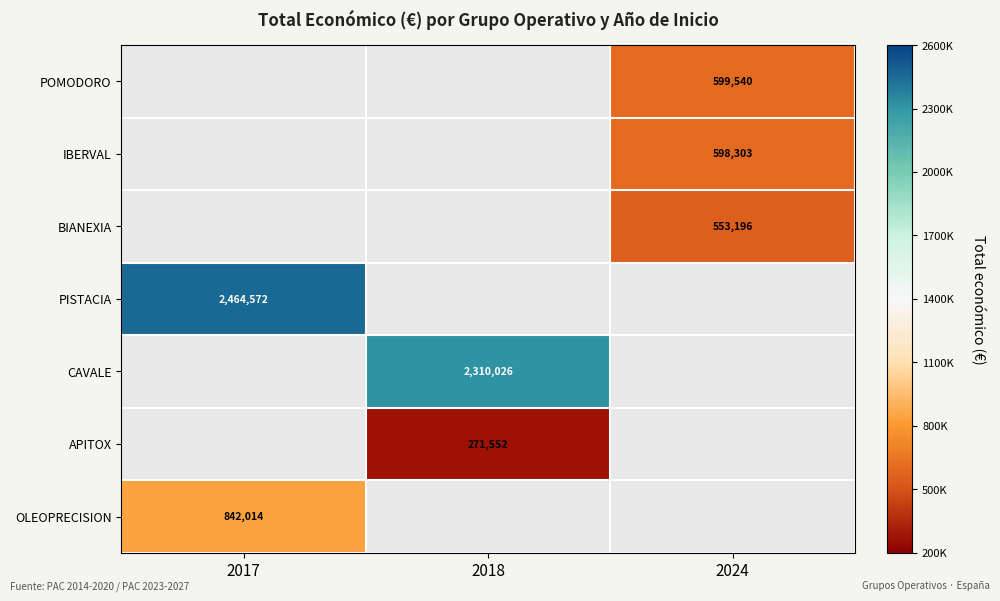

True or false: PISTACIA has a value of 2464572 at 2017.

True